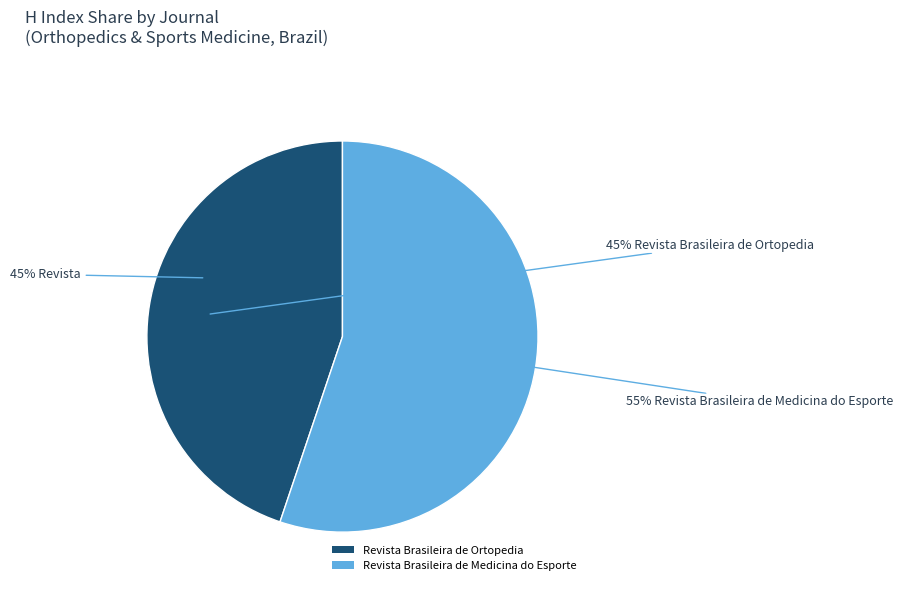

To the nearest percent, what is the difference between the Revista Brasileira de Ortopedia and Revista Brasileira de Medicina do Esporte slice percentages?

10%